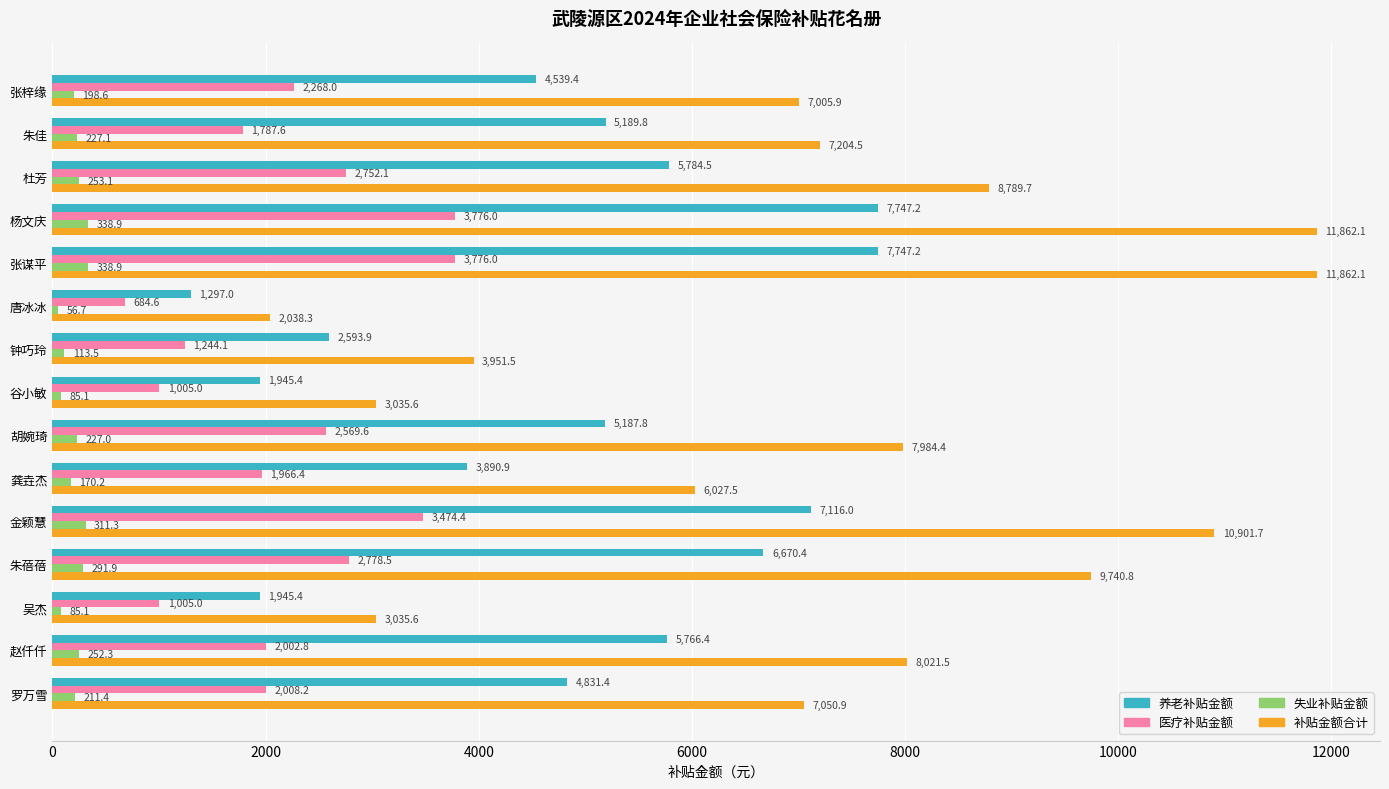

What is the sum of all 失业补贴金额 values?

3161.1